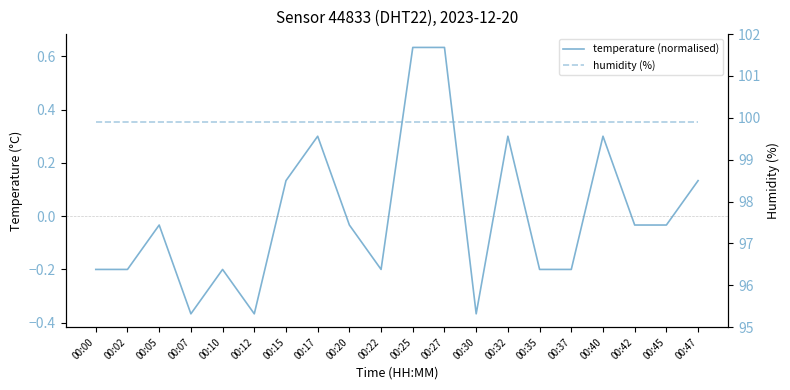

True or false: temperature (normalised) and humidity (%) cross at least once.

False